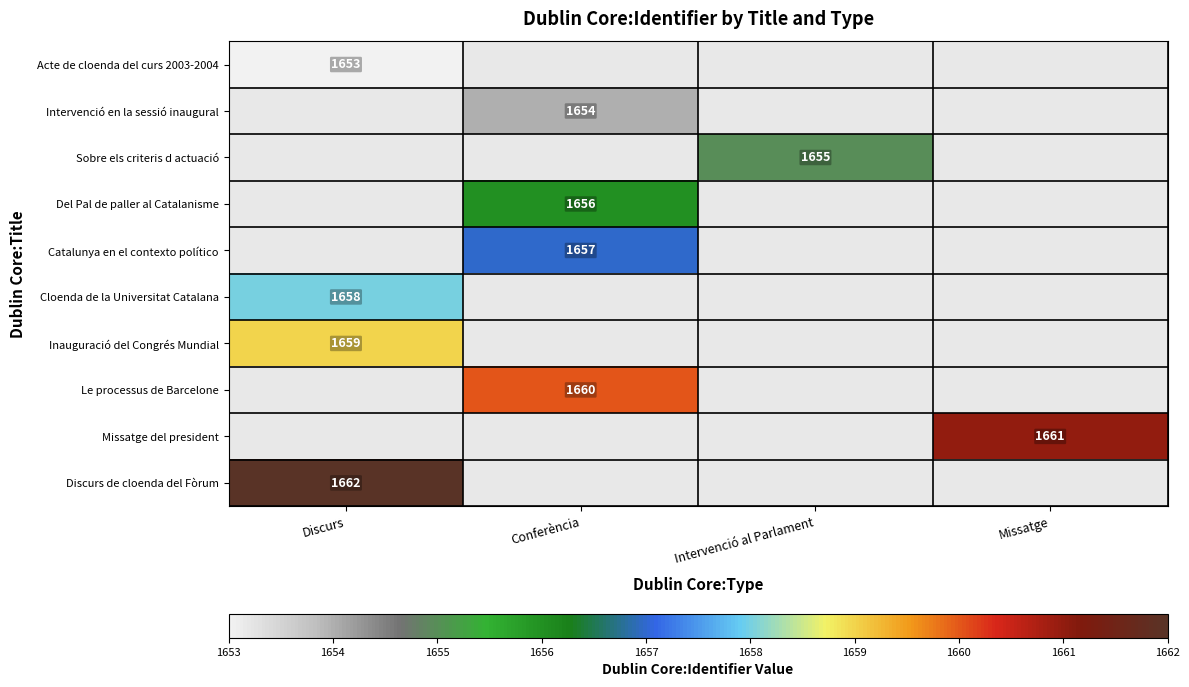

Is it true that Inauguració del Congrés Mundial equals 2687 at Discurs?

False